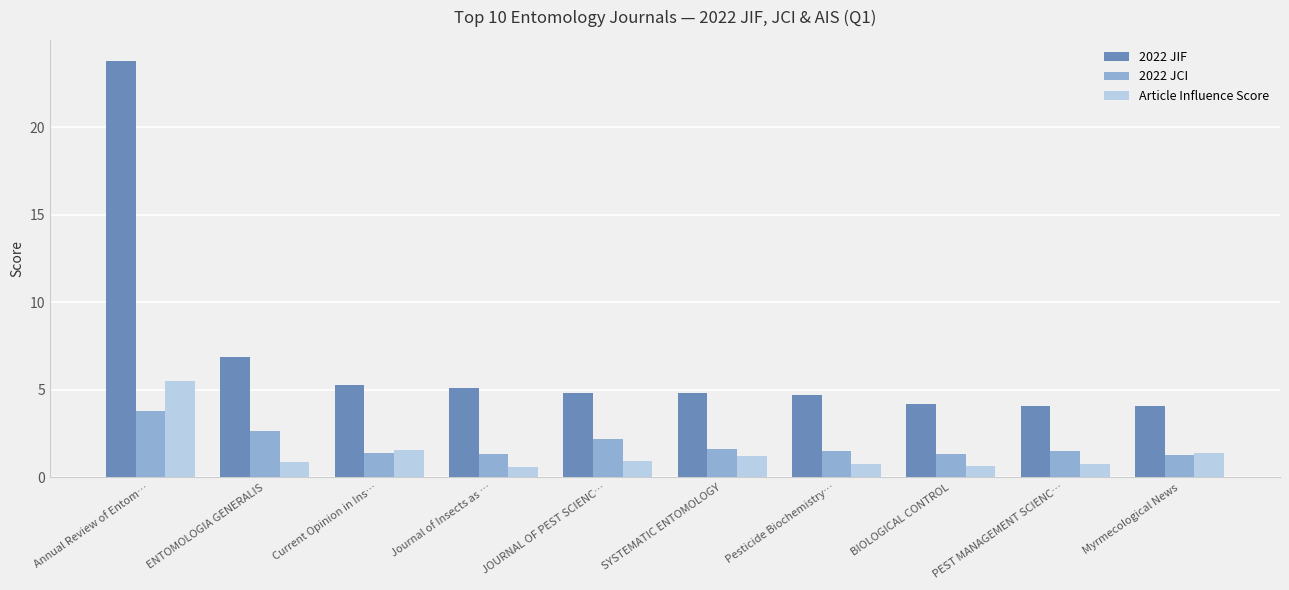

The Article Influence Score series shows 2.0 at SYSTEMATIC ENTOMOLOGY. True or false?

False